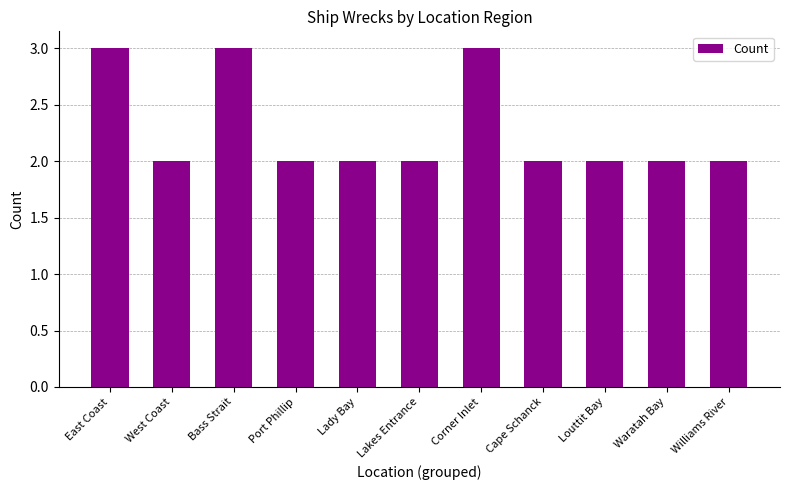

True or false: the data shows 2 at Williams River.

True